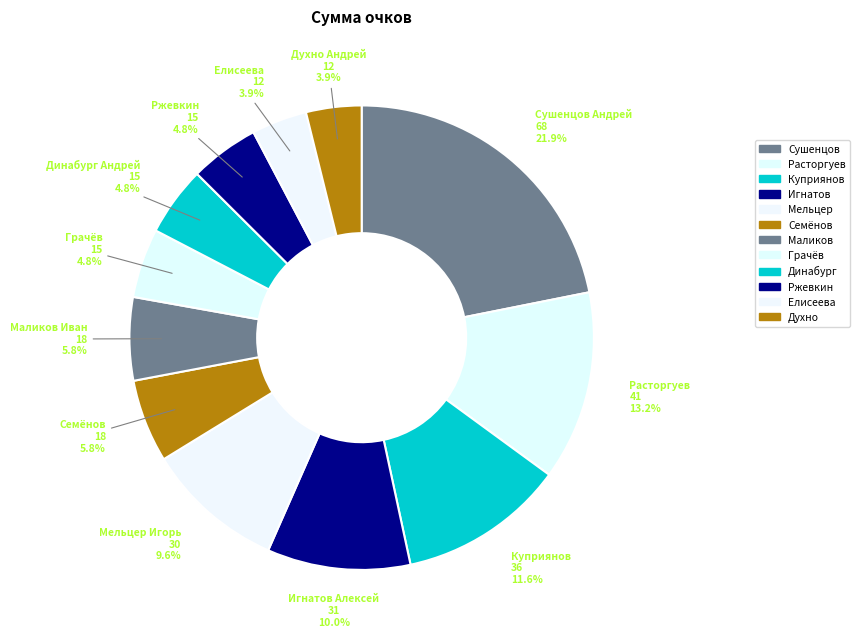

What is the smallest slice in the pie chart?

Елисеева Татьяна